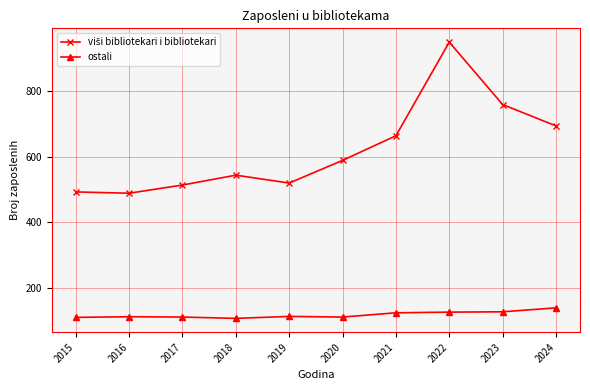

The ostali series shows 147 at 2020. True or false?

False